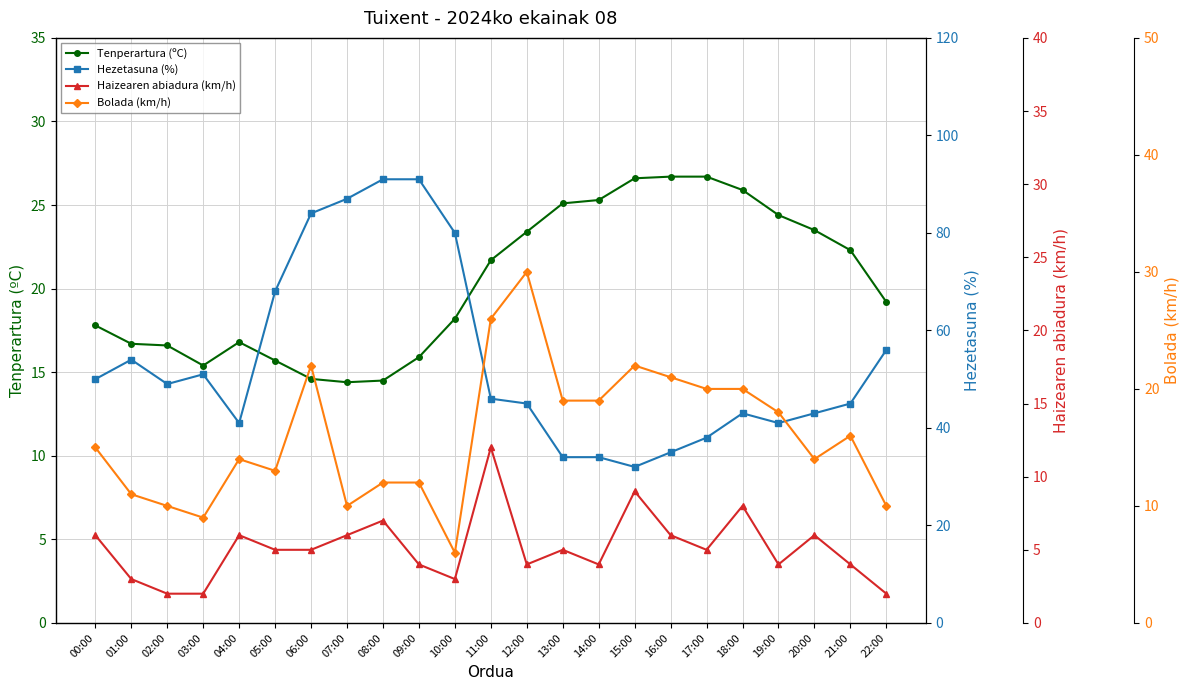

Reading right to left, extract all data points from this chart.

Tenperartura (ºC): 19.2	22.3	23.5	24.4	25.9	26.7	26.7	26.6	25.3	25.1	23.4	21.7	18.2	15.9	14.5	14.4	14.6	15.7	16.8	15.4	16.6	16.7	17.8
Hezetasuna (%): 56.0	45.0	43.0	41.0	43.0	38.0	35.0	32.0	34.0	34.0	45.0	46.0	80.0	91.0	91.0	87.0	84.0	68.0	41.0	51.0	49.0	54.0	50.0
Haizearen abiadura (km/h): 2.0	4.0	6.0	4.0	8.0	5.0	6.0	9.0	4.0	5.0	4.0	12.0	3.0	4.0	7.0	6.0	5.0	5.0	6.0	2.0	2.0	3.0	6.0
Bolada (km/h): 10.0	16.0	14.0	18.0	20.0	20.0	21.0	22.0	19.0	19.0	30.0	26.0	6.0	12.0	12.0	10.0	22.0	13.0	14.0	9.0	10.0	11.0	15.0